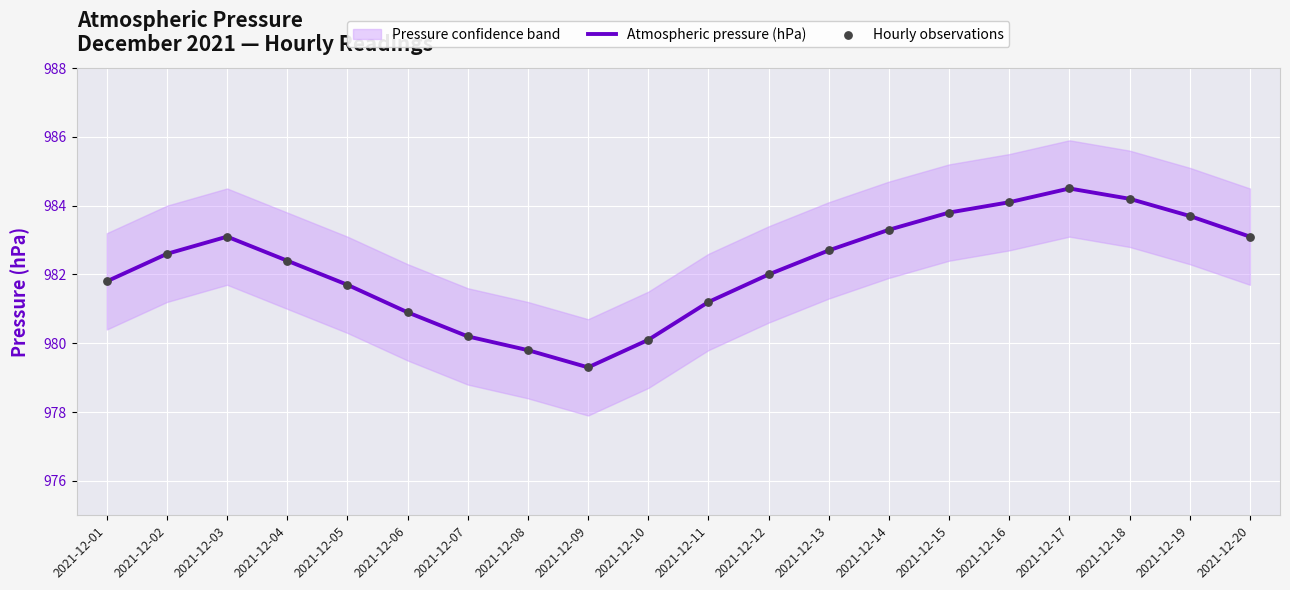

Which series contains the highest Y value?

Atmospheric pressure (hPa)